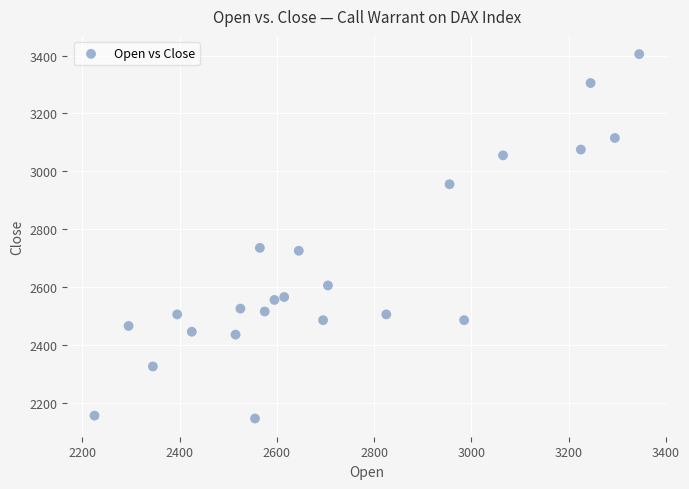

What is the range of X values (max minus min)?

1120